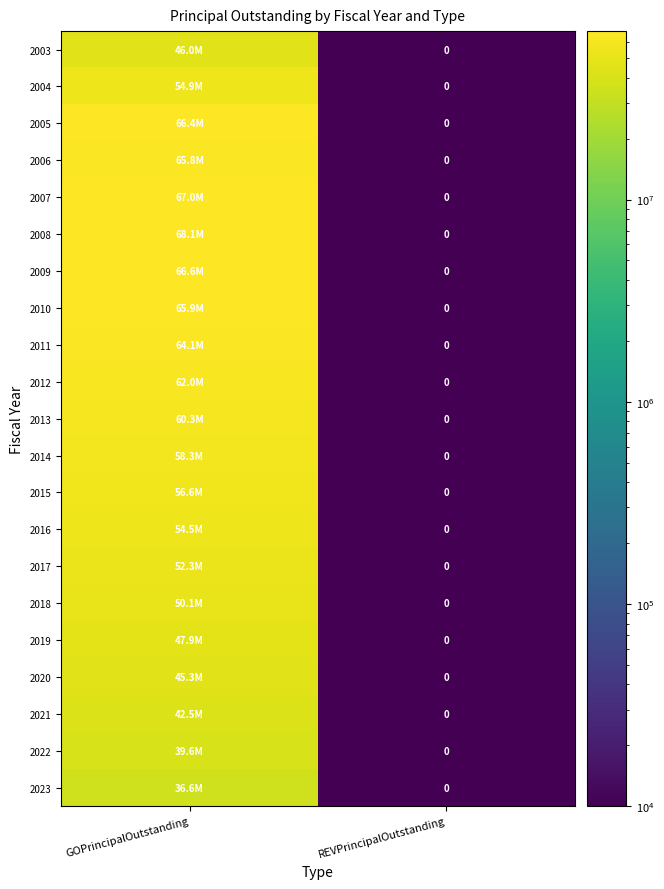

Which series changed the most between GOPrincipalOutstanding and REVPrincipalOutstanding?

2008